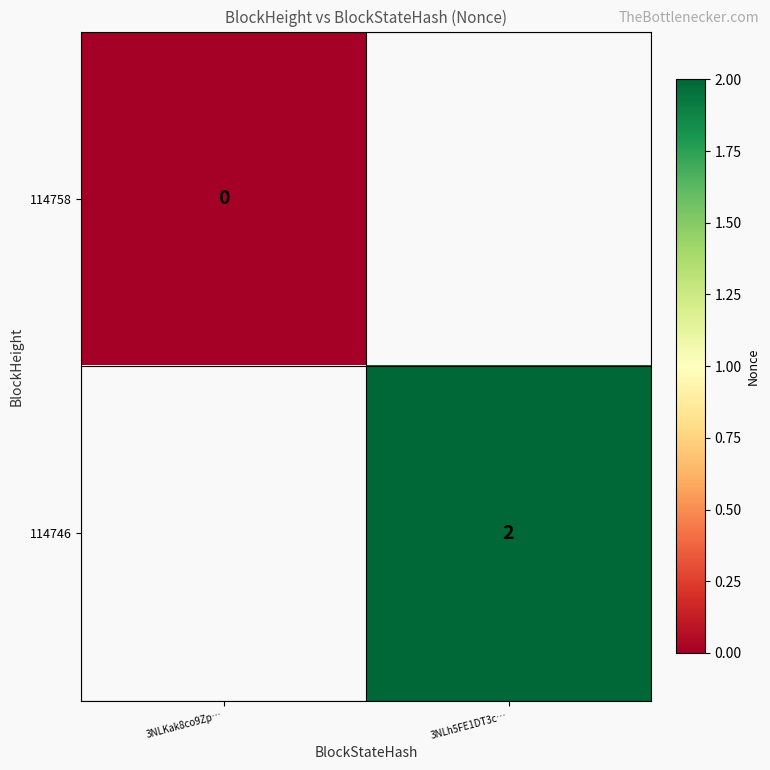

Is it true that 114746 equals 3 at 3NLh5FE1DT3c…?

False